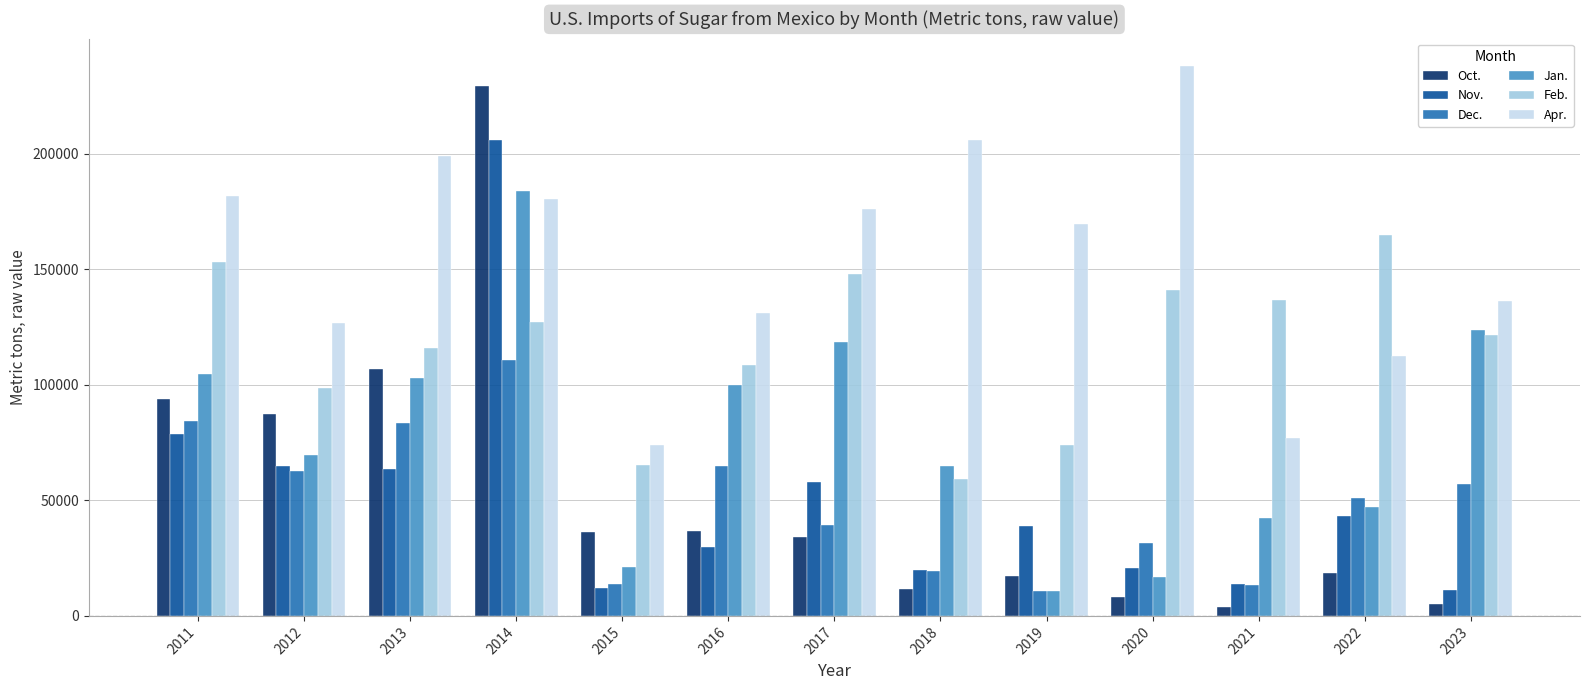

What is the spread (max minus min) of values at 2011?

102856.0